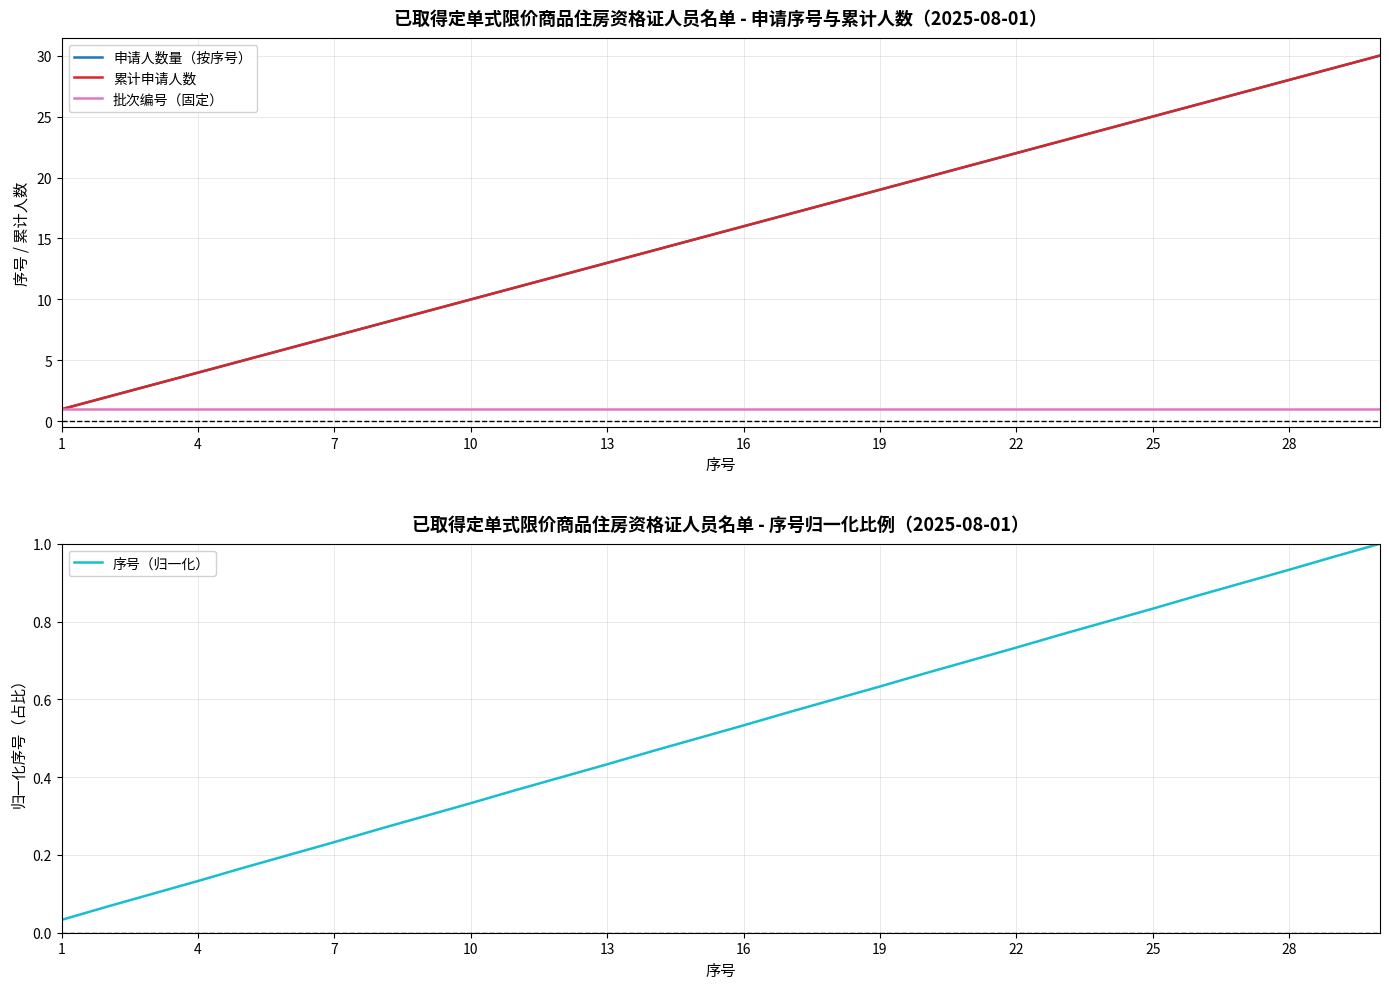

The 申请人数量（按序号） series shows 13.5 at 25. True or false?

False